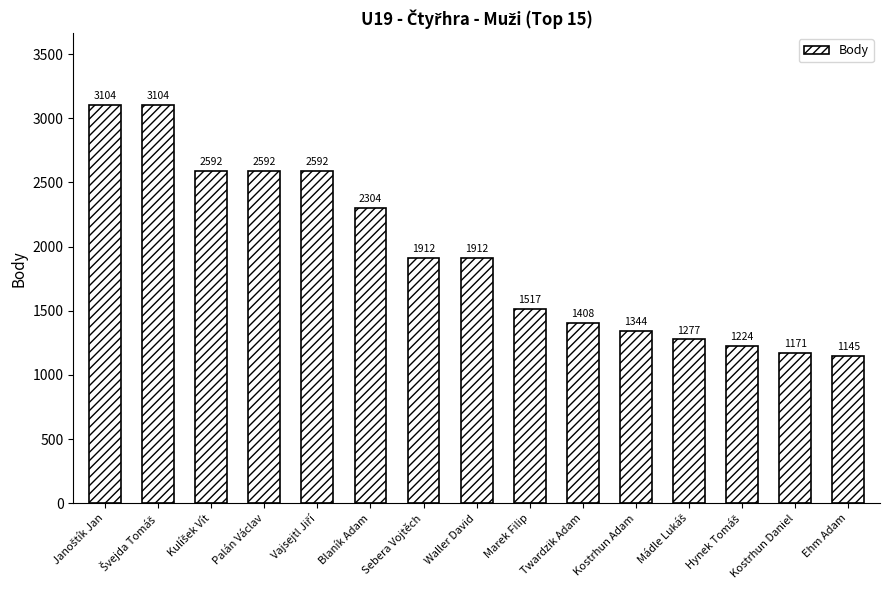

What is the sum of all values?

29198